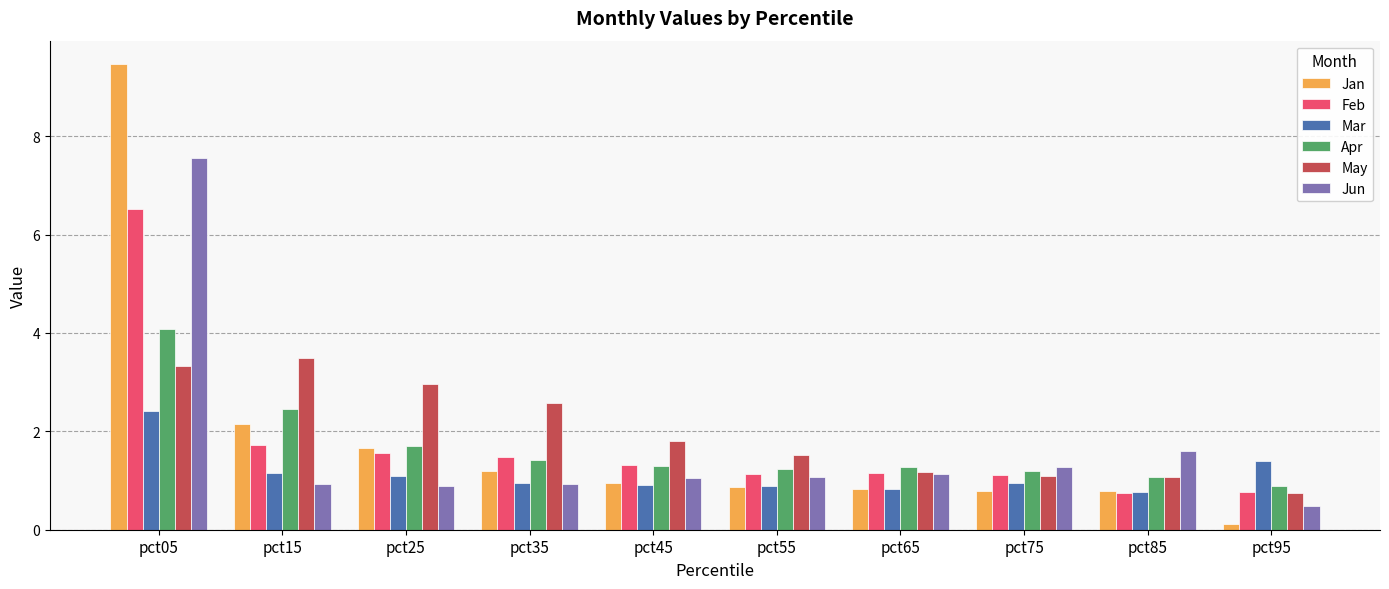

What is the value of the Mar bar at the 1st from the left?

2.4